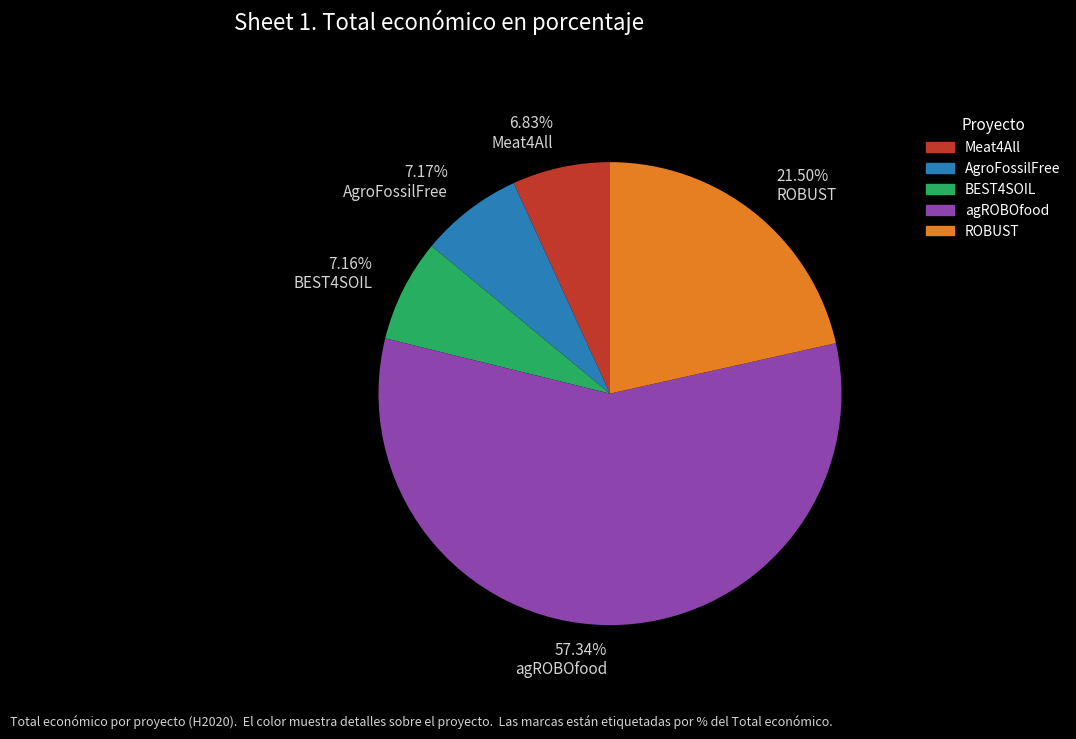

What is the largest slice in the pie chart?

agROBOfood